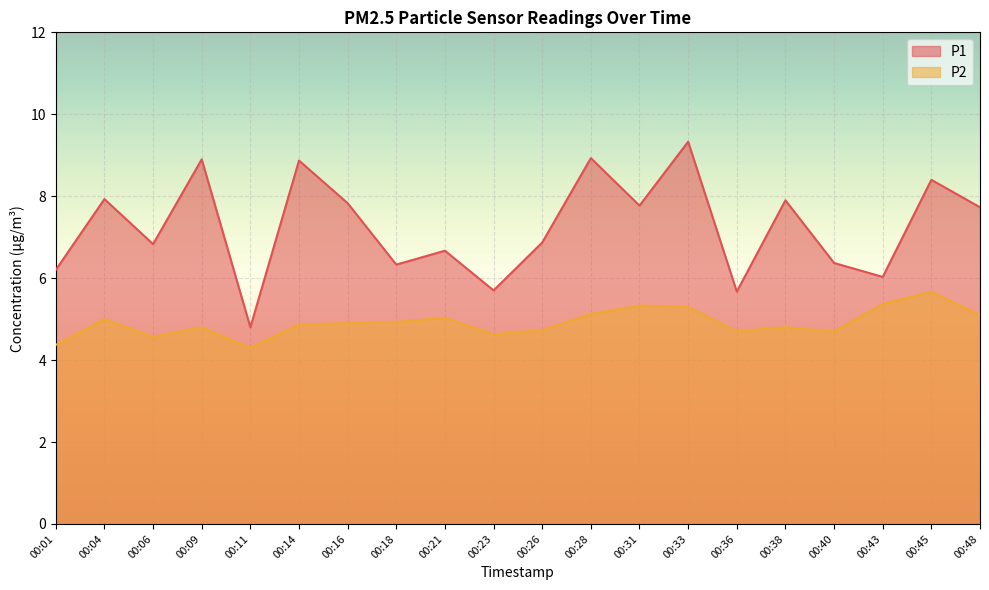

The value of P2 at 00:26 is 7.9. True or false?

False